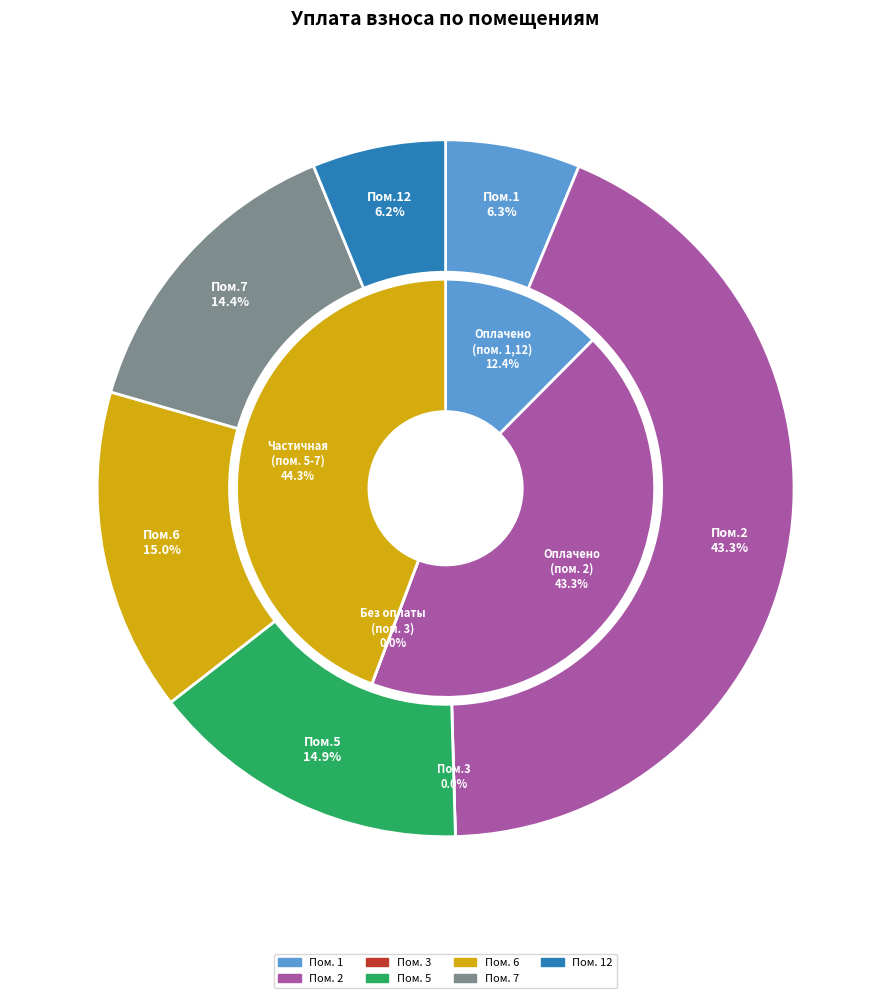

Does any single category account for the majority?

No